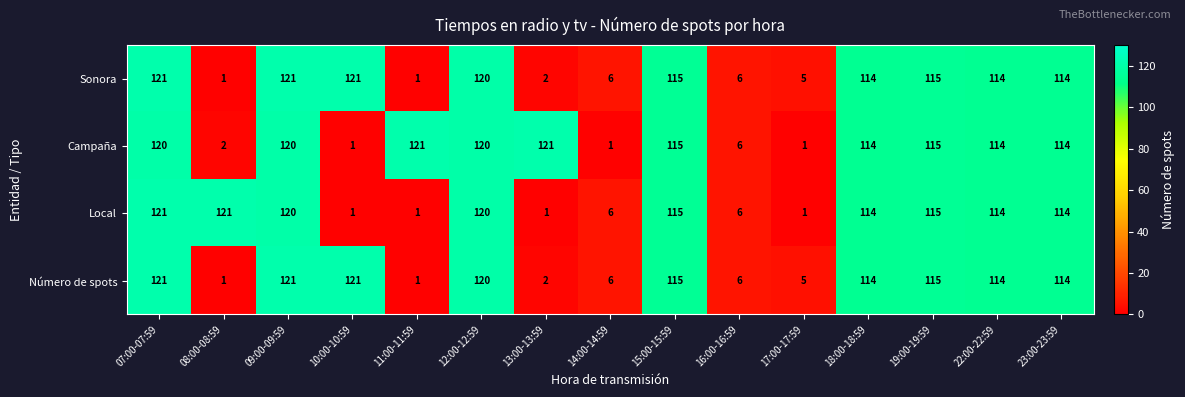

The Sonora series shows 115 at 19:00-19:59. True or false?

True